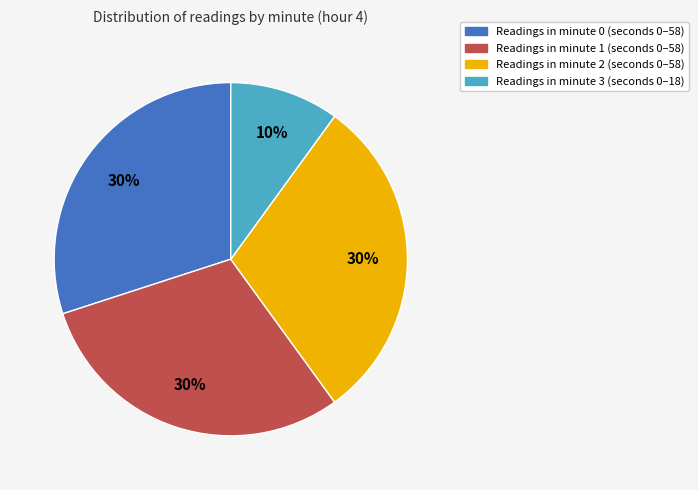

Is there any slice that represents more than half of the pie?

No